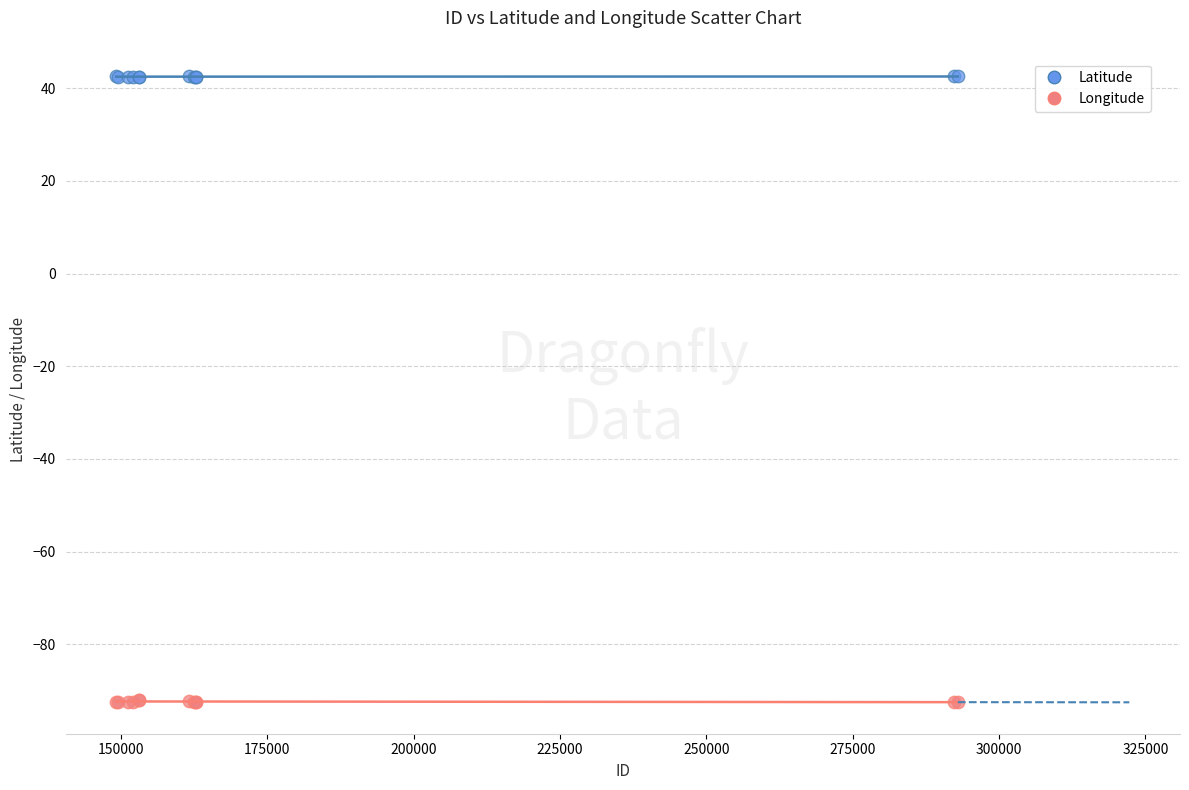

Which series reaches the maximum Y coordinate?

Latitude